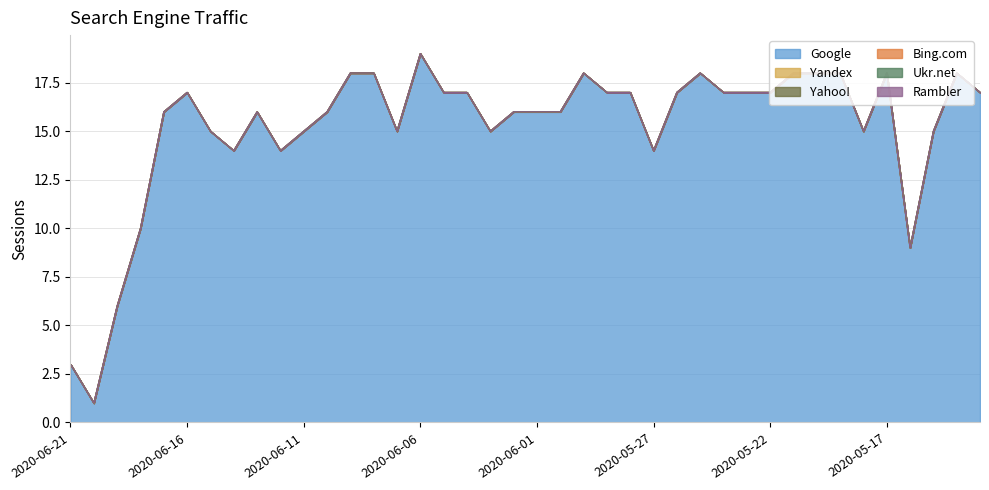

What is the maximum value shown in the chart?

19